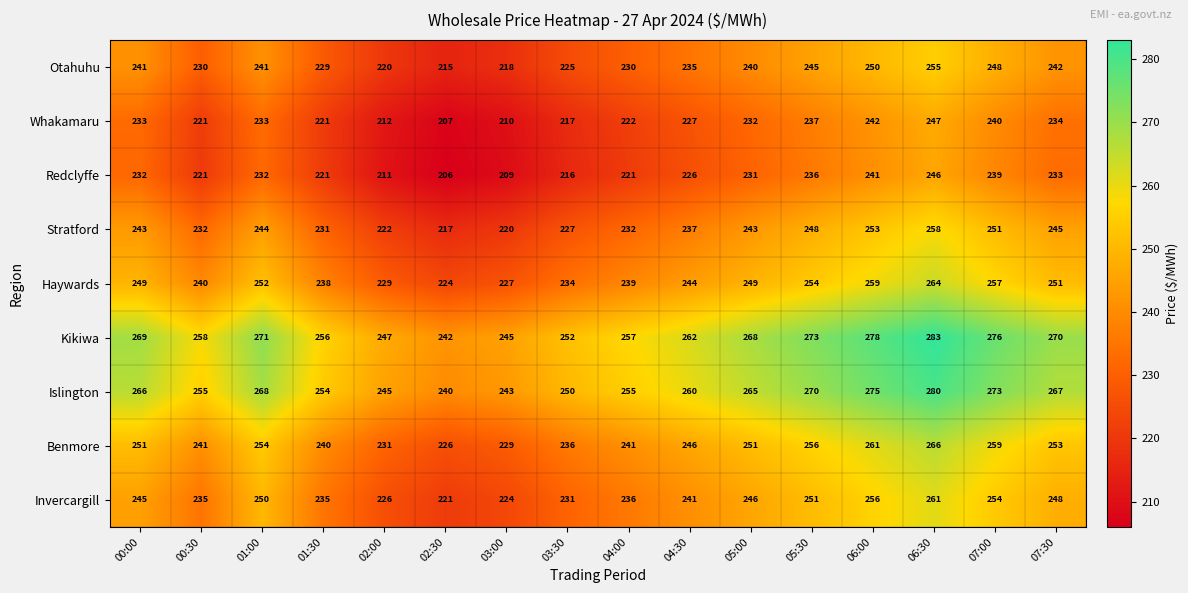

What is the average value of the Invercargill series?

241